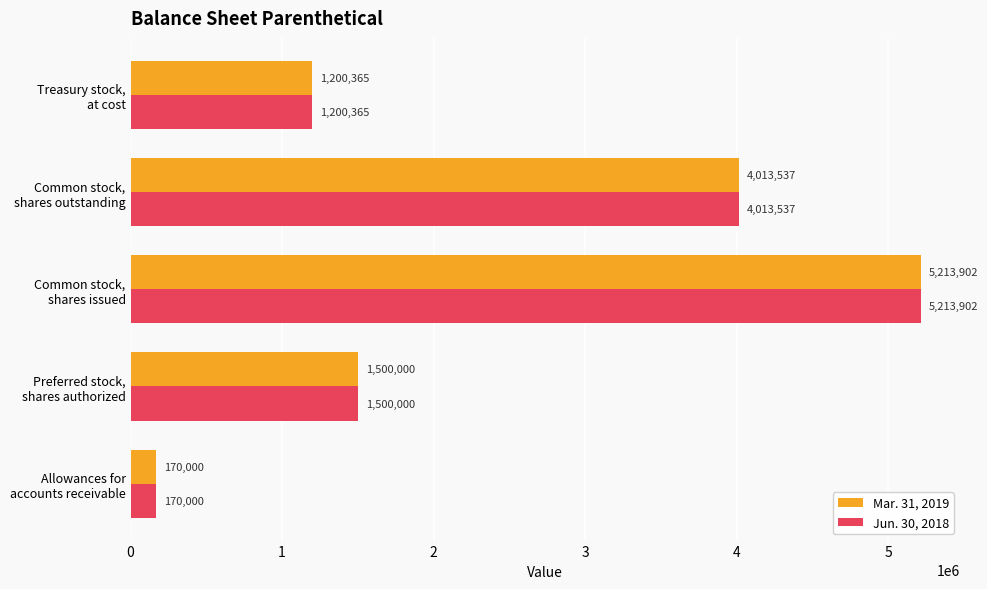

What is the sum of all Mar. 31, 2019 values?

12097804